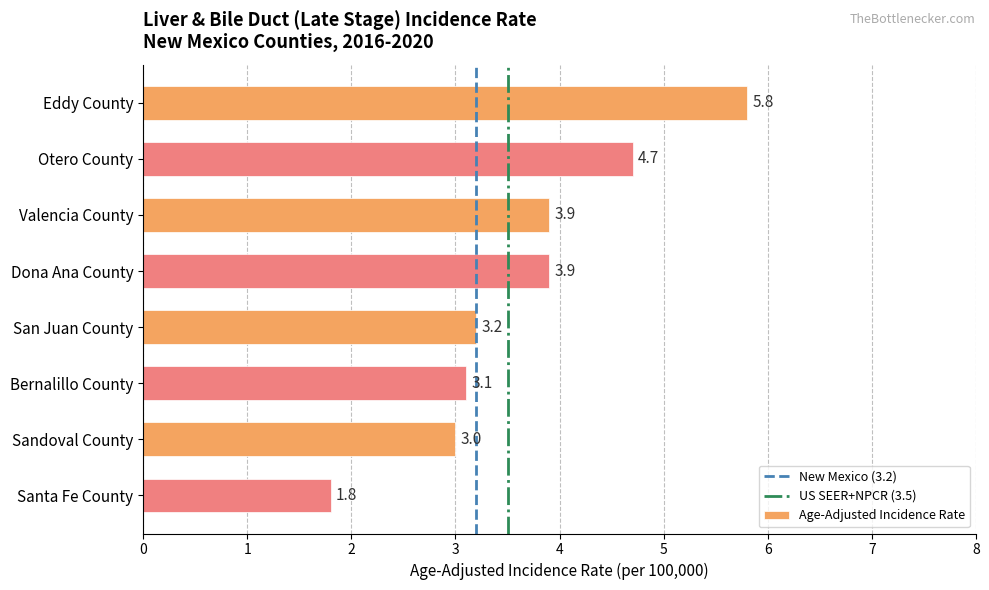

What is the change in value from Otero County to Valencia County?

-0.8